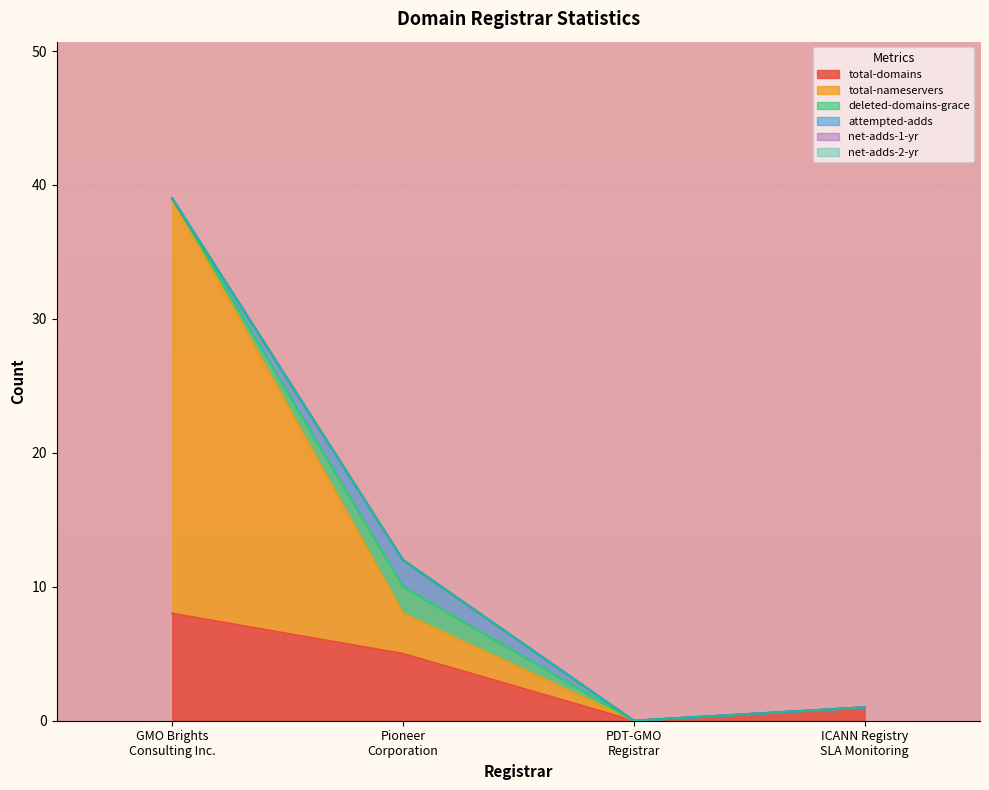

What is the maximum value shown in the chart?

31